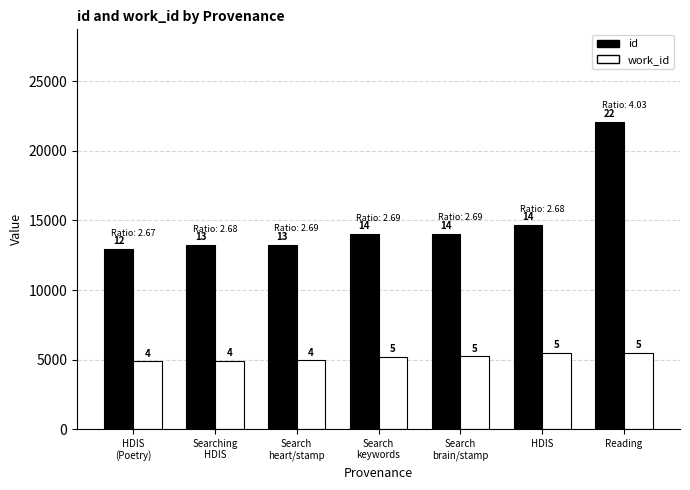

At which category is the sum across all series the highest?

Reading